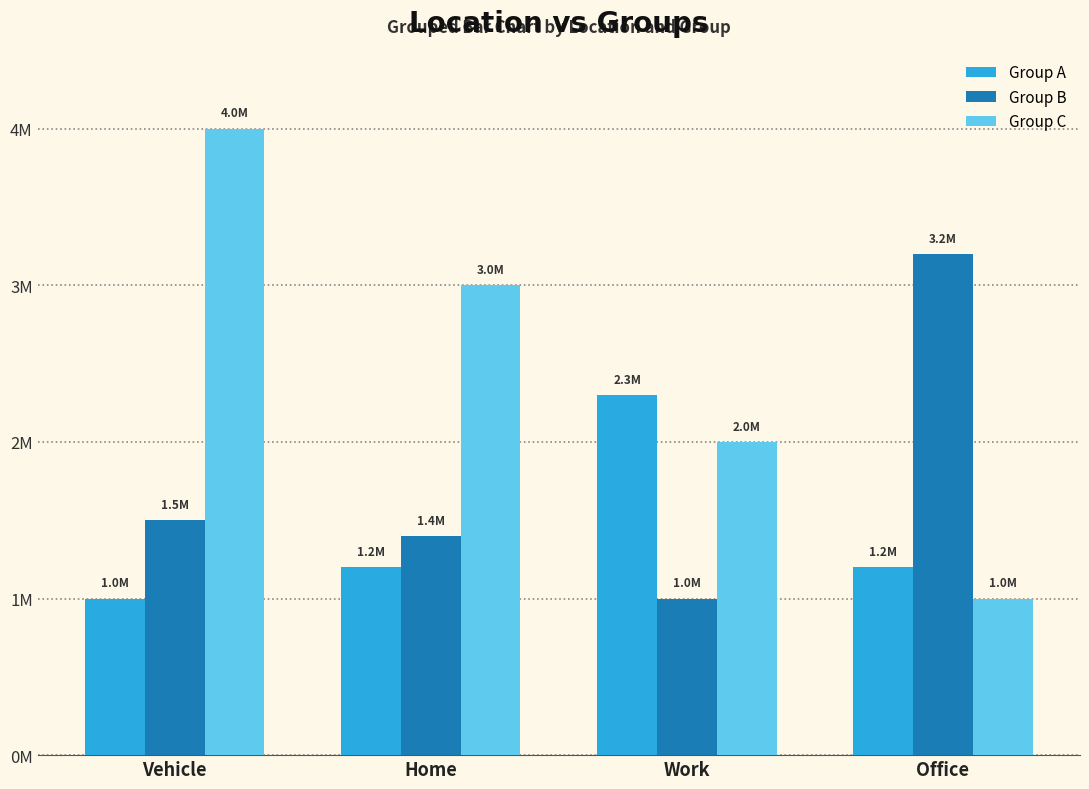

At Office, list the series in order from largest to smallest.

Group B, Group A, Group C